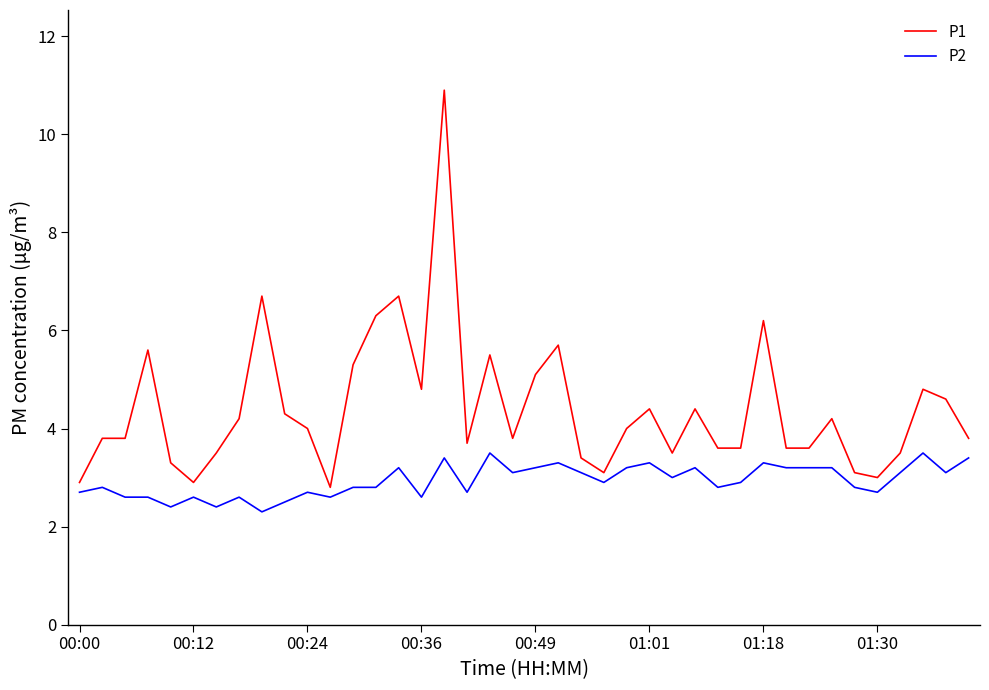

Reading left to right, transcribe all the data shown in this chart.

P1: 2.9	3.8	3.8	5.6	3.3	2.9	3.5	4.2	6.7	4.3	4.0	2.8	5.3	6.3	6.7	4.8	10.9	3.7	5.5	3.8	5.1	5.7	3.4	3.1	4.0	4.4	3.5	4.4	3.6	3.6	6.2	3.6	3.6	4.2	3.1	3.0	3.5	4.8	4.6	3.8
P2: 2.7	2.8	2.6	2.6	2.4	2.6	2.4	2.6	2.3	2.5	2.7	2.6	2.8	2.8	3.2	2.6	3.4	2.7	3.5	3.1	3.2	3.3	3.1	2.9	3.2	3.3	3.0	3.2	2.8	2.9	3.3	3.2	3.2	3.2	2.8	2.7	3.1	3.5	3.1	3.4